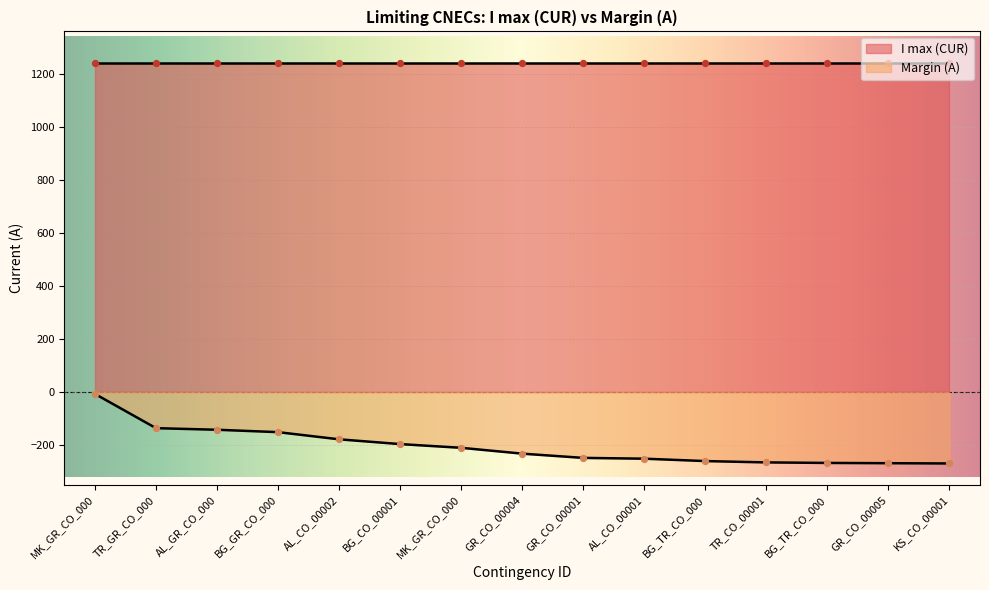

What is the change in value from AL_CO_00001 to TR_CO_00001?

-14